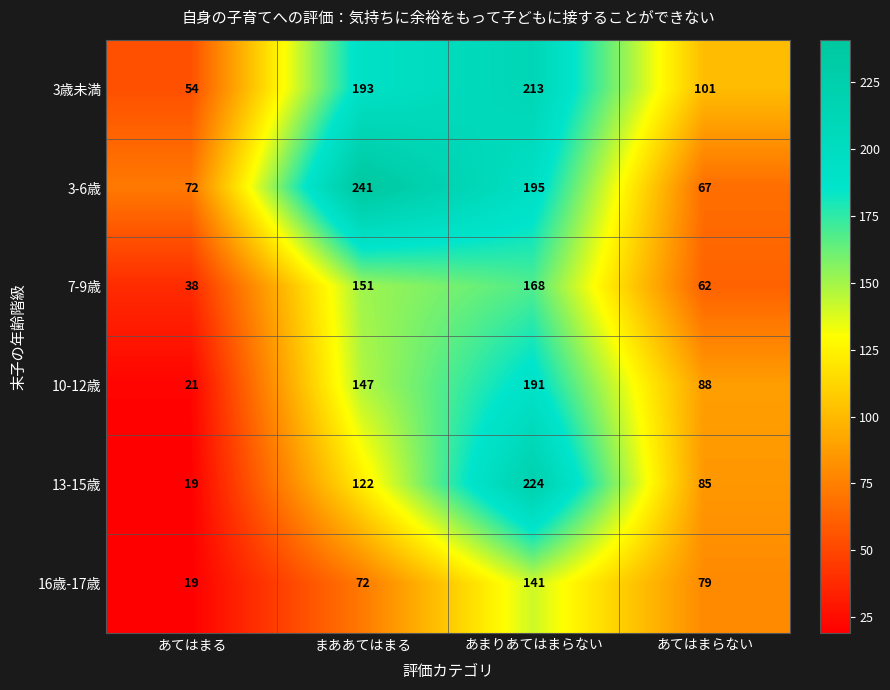

Count the 13-15歳 values in the range 85 to 224.

3